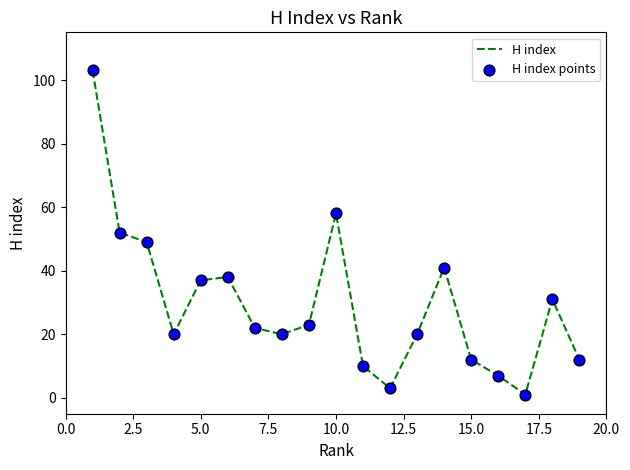

What is the maximum value shown in the chart?

103